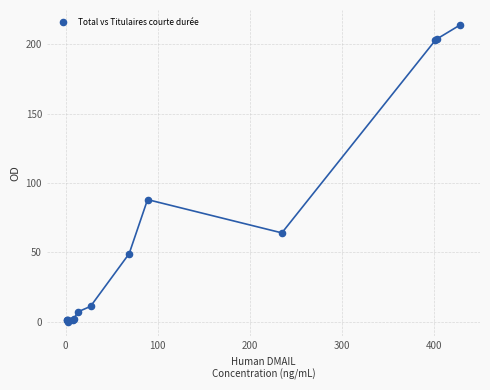

What Y value in the scatter plot is closest to 107?

88